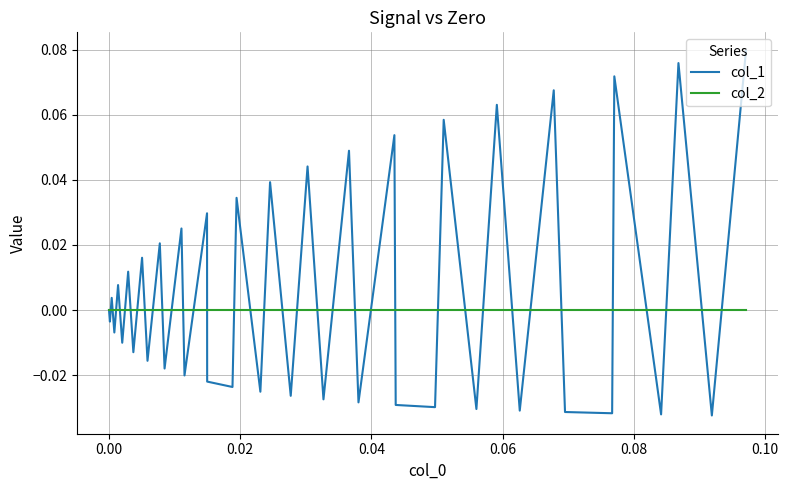

Does the chart have visible grid lines?

Yes